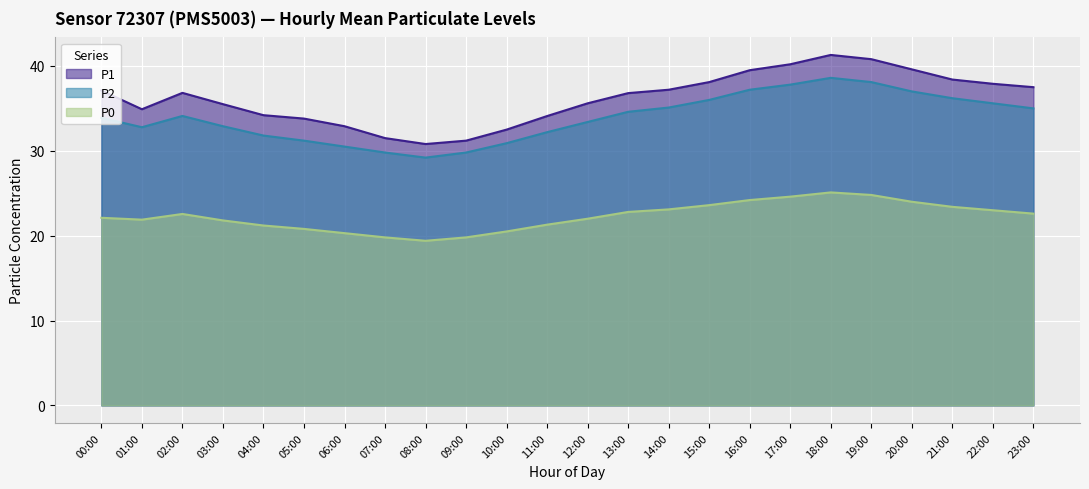

At which label does P0 first exceed 22?

00:00